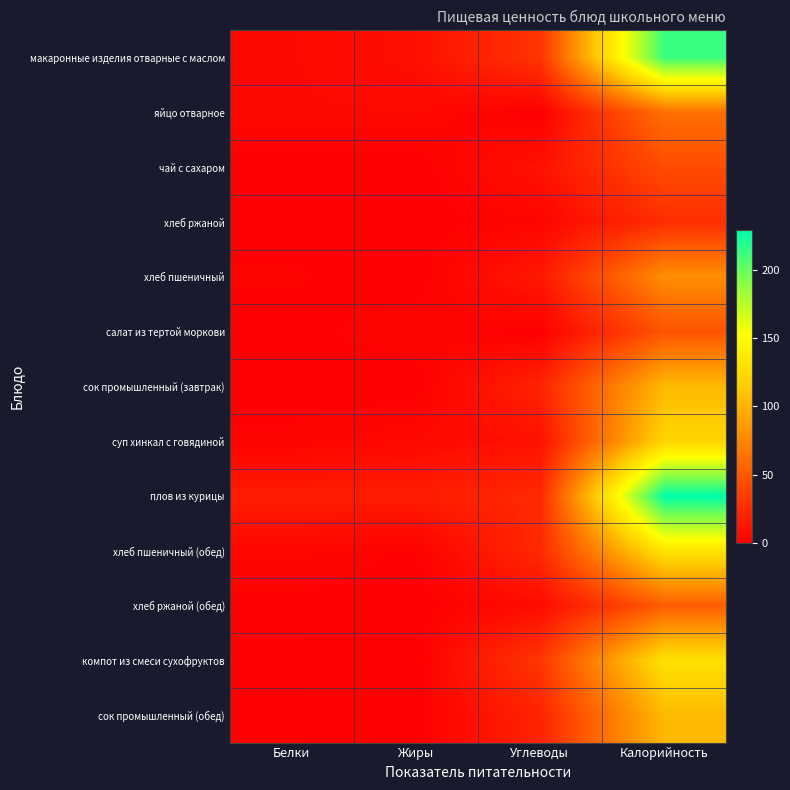

Reading right to left, transcribe all the data shown in this chart.

макаронные изделия отварные с маслом: Калорийность=213	Углеводы=30	Жиры=9	Белки=5
яйцо отварное: Калорийность=63	Углеводы=0	Жиры=5	Белки=5
чай с сахаром: Калорийность=43	Углеводы=10	Жиры=0	Белки=0
хлеб ржаной: Калорийность=26	Углеводы=3	Жиры=0	Белки=1
хлеб пшеничный: Калорийность=80	Углеводы=14	Жиры=0	Белки=2
салат из тертой моркови: Калорийность=47	Углеводы=0	Жиры=3	Белки=1
сок промышленный (завтрак): Калорийность=104	Углеводы=20	Жиры=0	Белки=1
суп хинкал с говядиной: Калорийность=121	Углеводы=10	Жиры=5	Белки=2
плов из курицы: Калорийность=229	Углеводы=24	Жиры=16	Белки=16
хлеб пшеничный (обед): Калорийность=133	Углеводы=24	Жиры=1	Белки=4
хлеб ржаной (обед): Калорийность=52	Углеводы=7	Жиры=0	Белки=1
компот из смеси сухофруктов: Калорийность=130	Углеводы=31	Жиры=0	Белки=1
сок промышленный (обед): Калорийность=104	Углеводы=20	Жиры=0	Белки=1